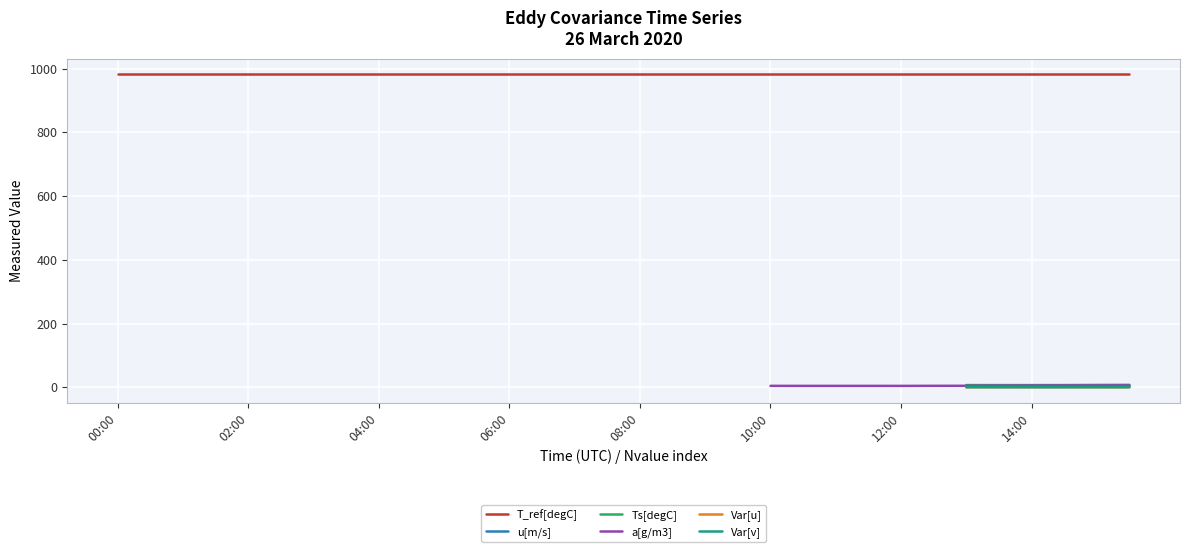

What is the value of the T_ref[degC] point at the 26th from the left?

982.4